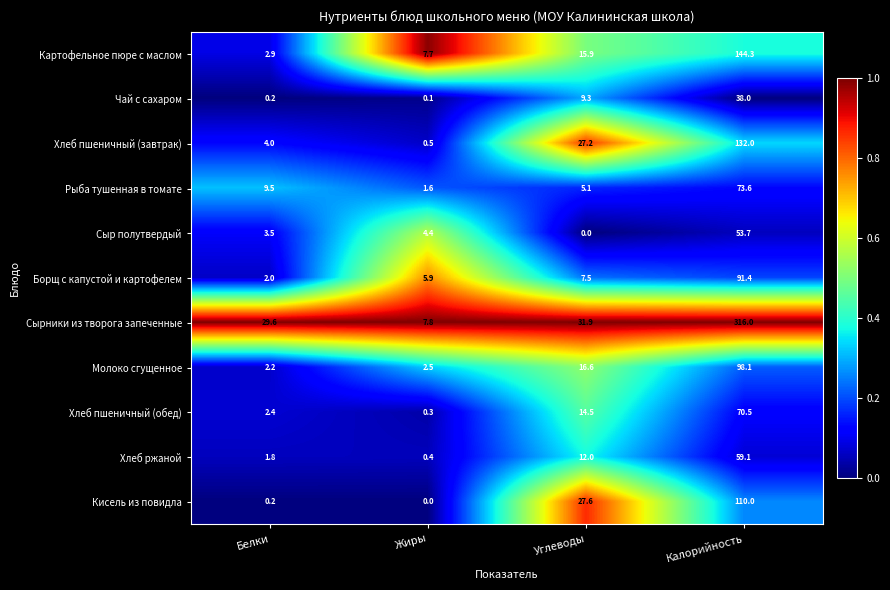

Which category has the highest value across all series?

Калорийность